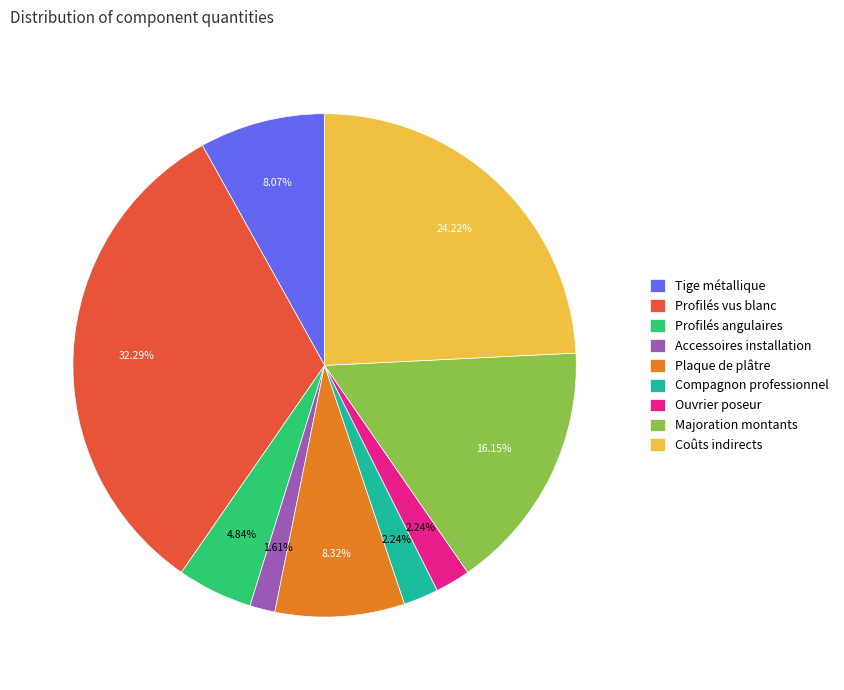

How many segments does this pie chart have?

9